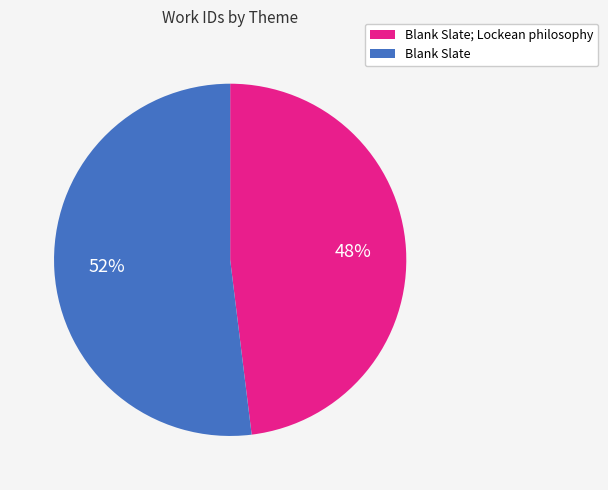

To the nearest percent, what is the average slice percentage?

50%